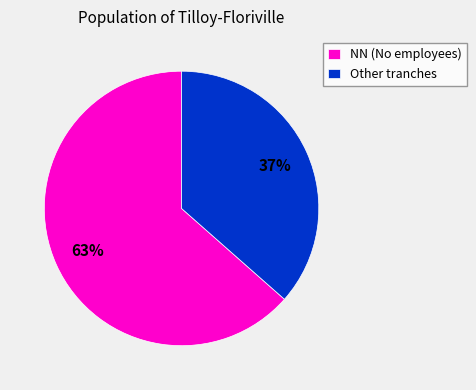

Is the sum of NN (No employees) and Other tranches greater than half?

Yes